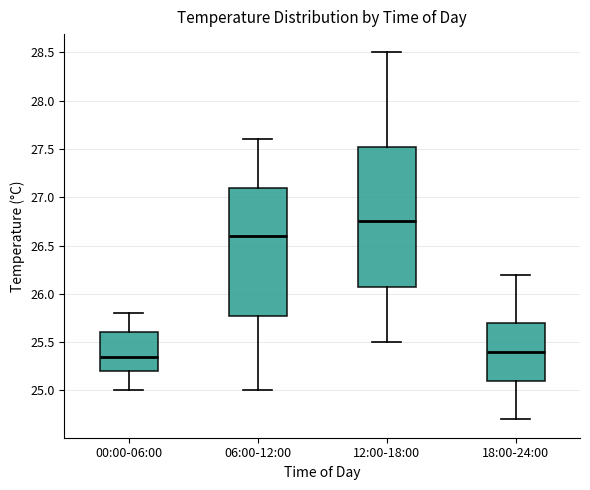

Which box has the highest median line?

12:00-18:00